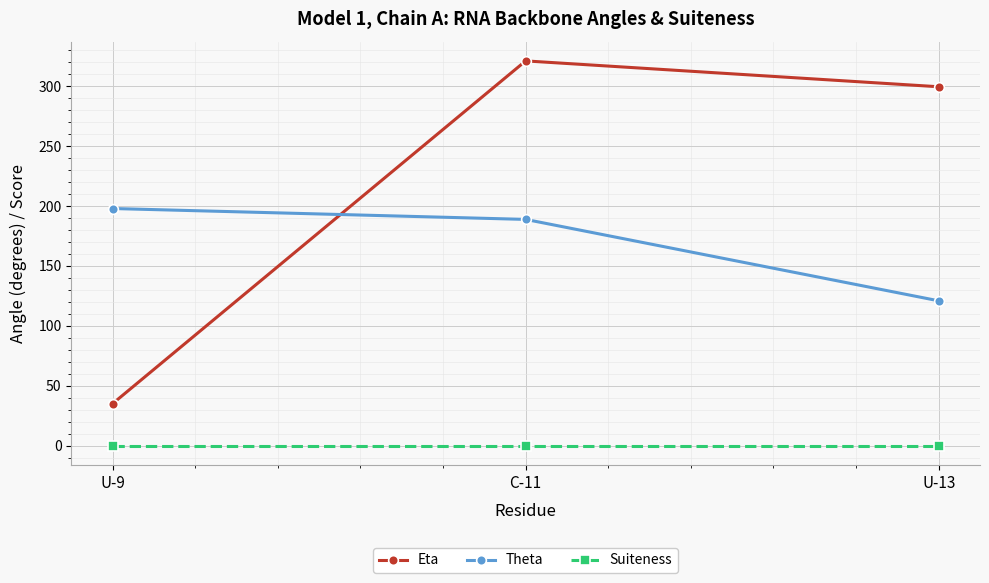

How many lines are shown in the chart?

3